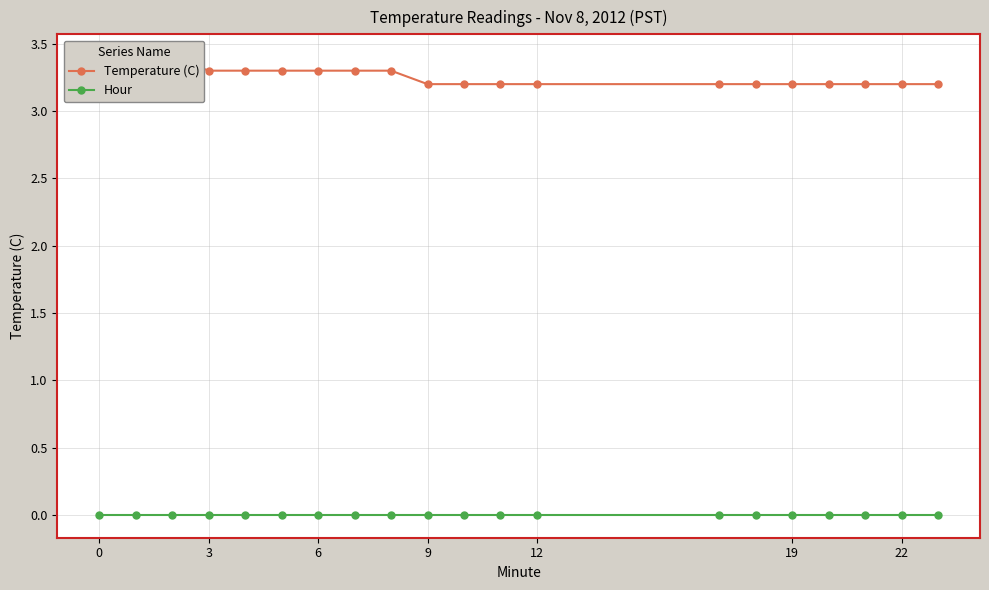

What is the value of the Temperature (C) point at the 20th from the left?

3.3